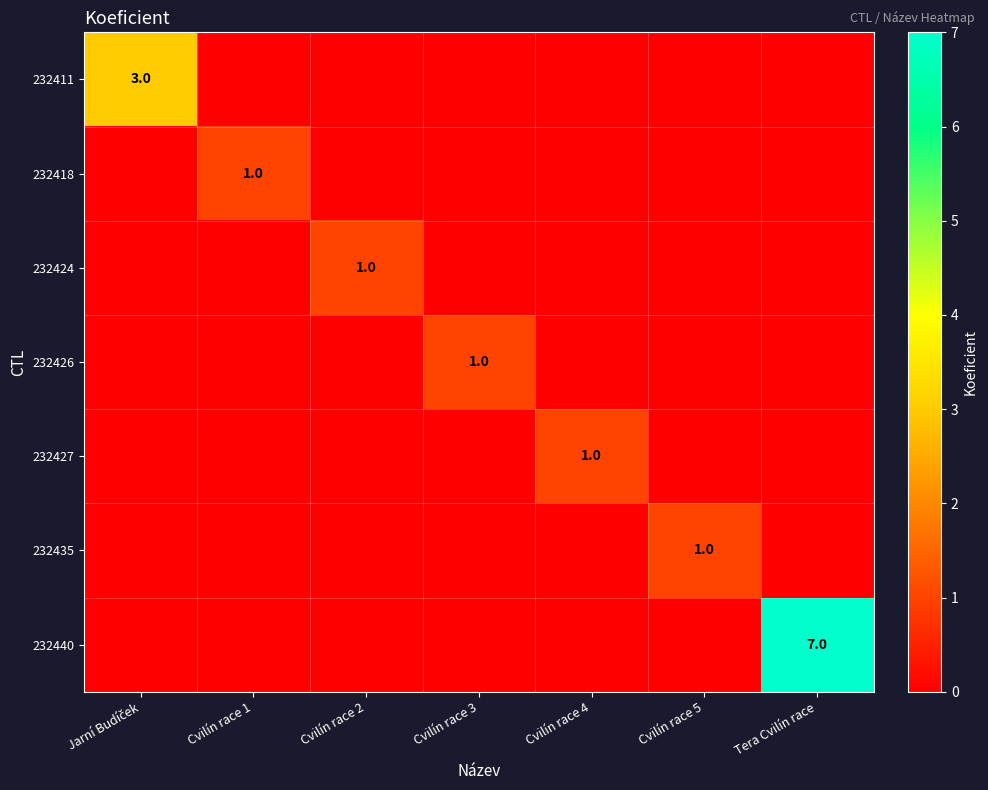

At how many categories does at least one series exceed 1?

2